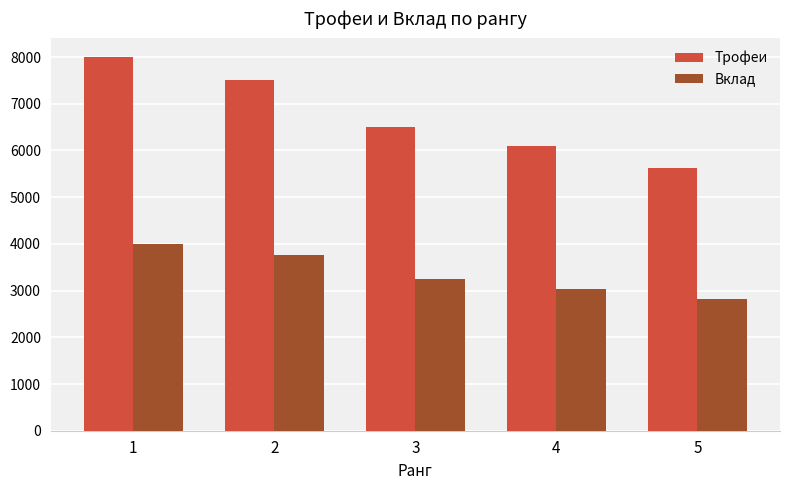

Where does the Вклад series first go above 3250?

1